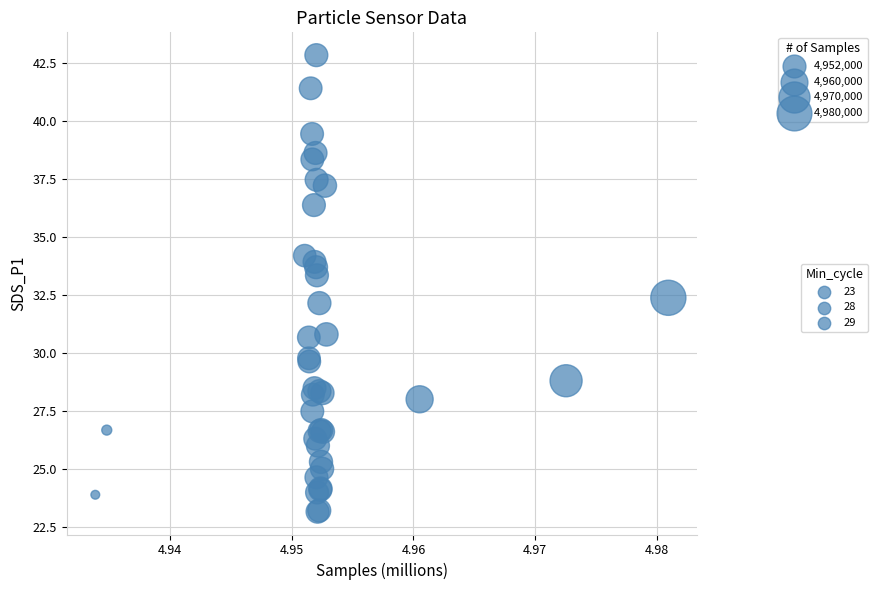

What Y value in the scatter plot is closest to 33?

33.4